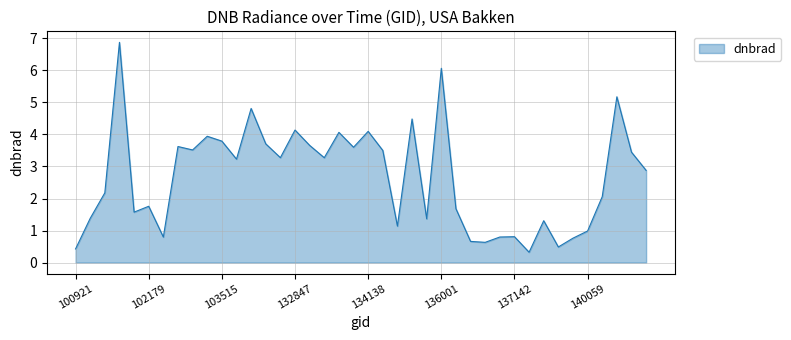

What is the minimum value shown in the chart?

0.3